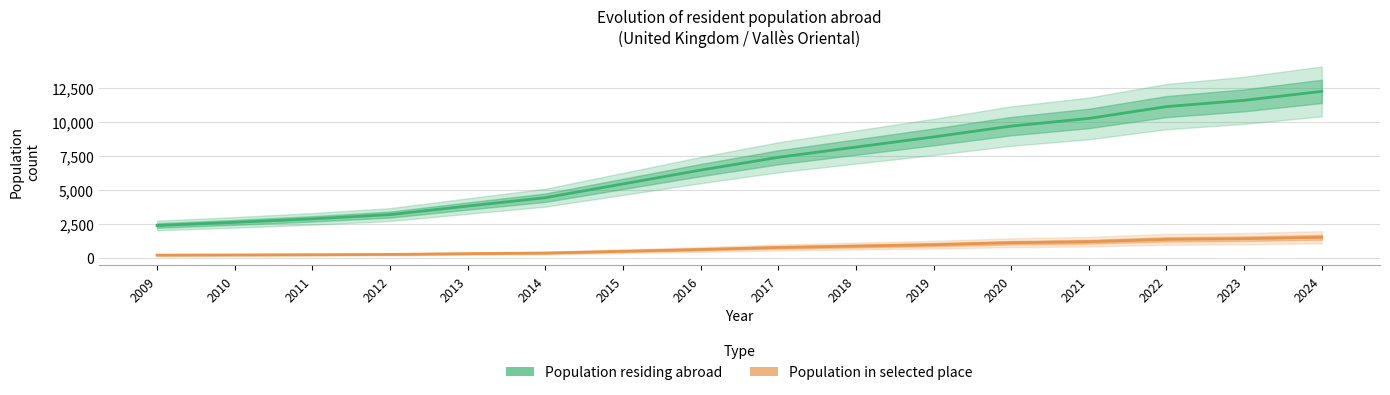

Reading right to left, transcribe all the data shown in this chart.

Population residing abroad: 12240	11581	11119	10248	9682	8885	8137	7383	6442	5423	4410	3793	3164	2851	2594	2362
Population in selected place: 1494	1391	1342	1170	1092	947	846	746	594	464	332	289	232	209	194	179